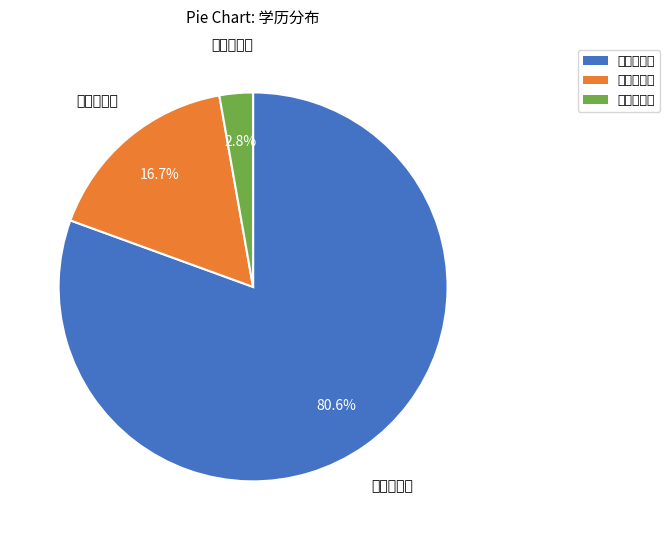

To the nearest percent, what is the difference between the 全日制博士 and 全日制本科 slice percentages?

78%